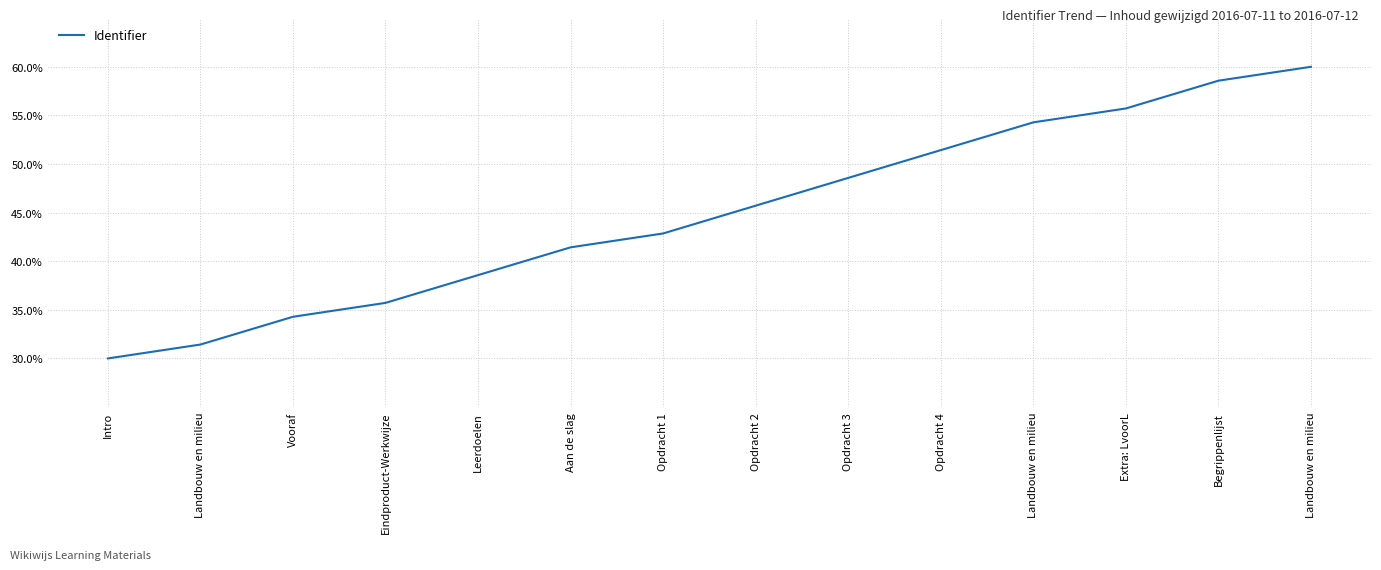

What is the greatest value displayed?

60.0